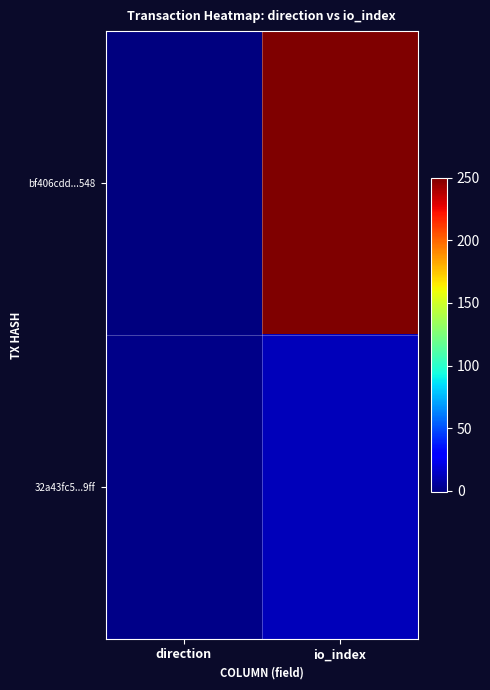

Between direction and io_index, which is larger?

io_index